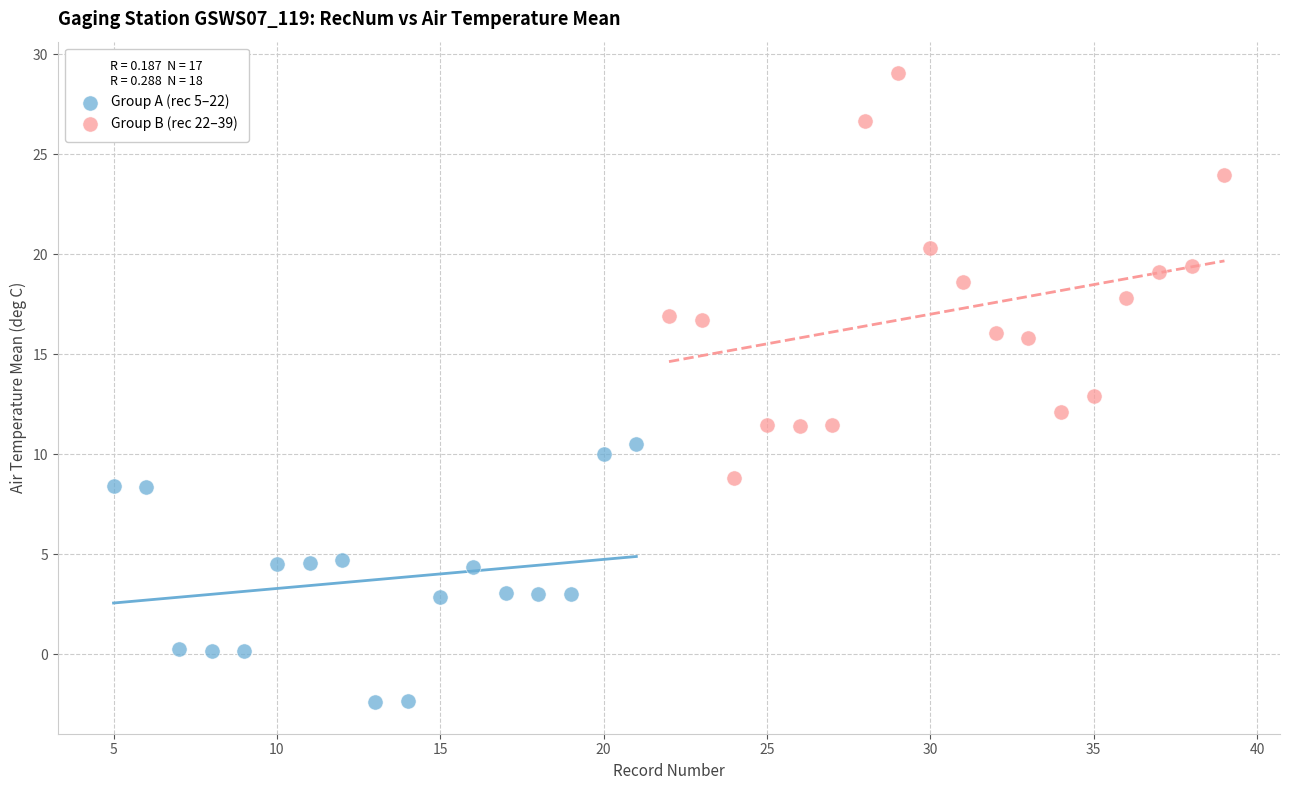

What are all the series names shown in the legend?

Group A (rec 5–22), Group B (rec 22–39)